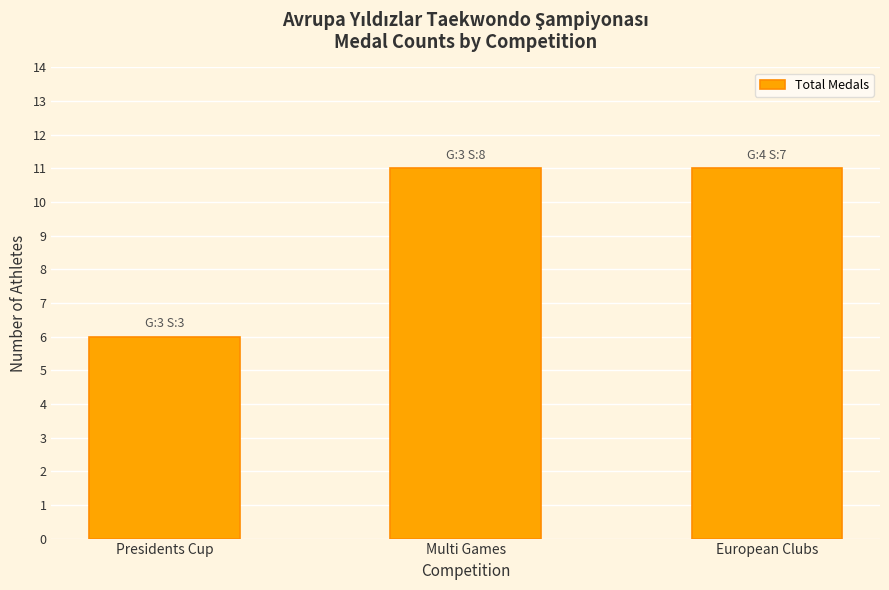

Reading right to left, list all the values displayed in this chart.

European Clubs=11	Multi Games=11	Presidents Cup=6